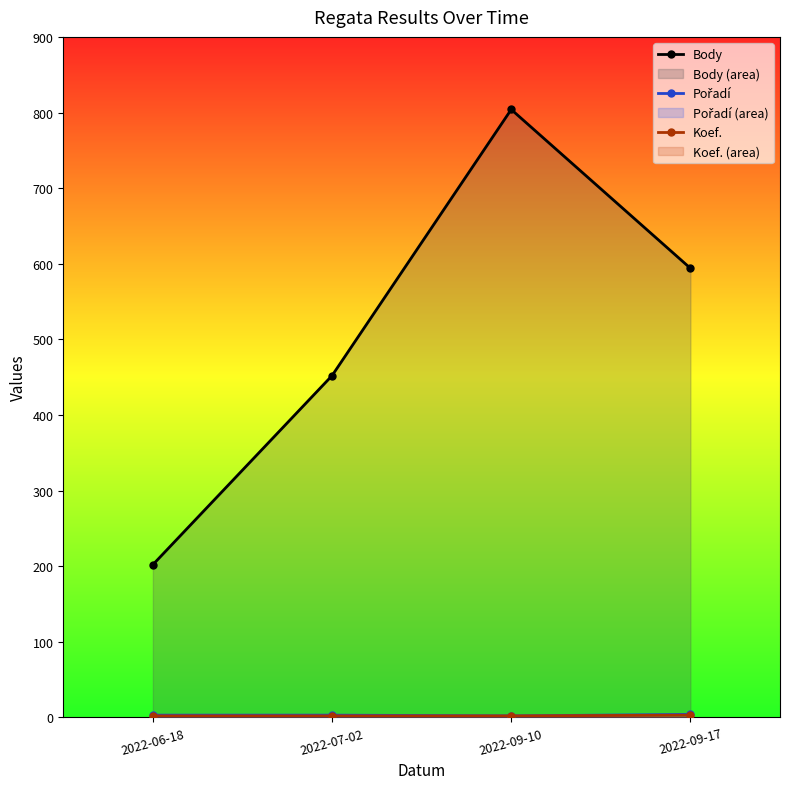

Rank the series by their maximum value, from highest to lowest.

Body, Pořadí, Koef.